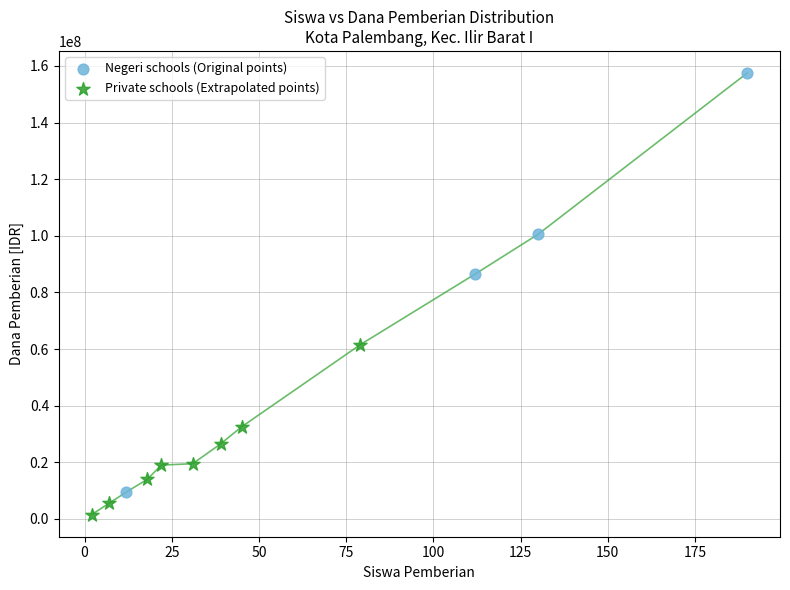

Which series has the largest Y range (max minus min)?

Negeri schools (Original points)